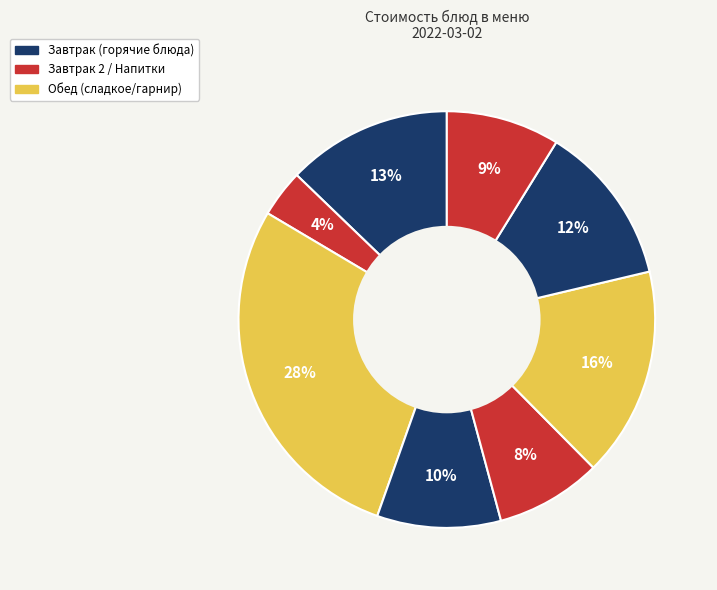

Is there a majority slice in this chart?

No